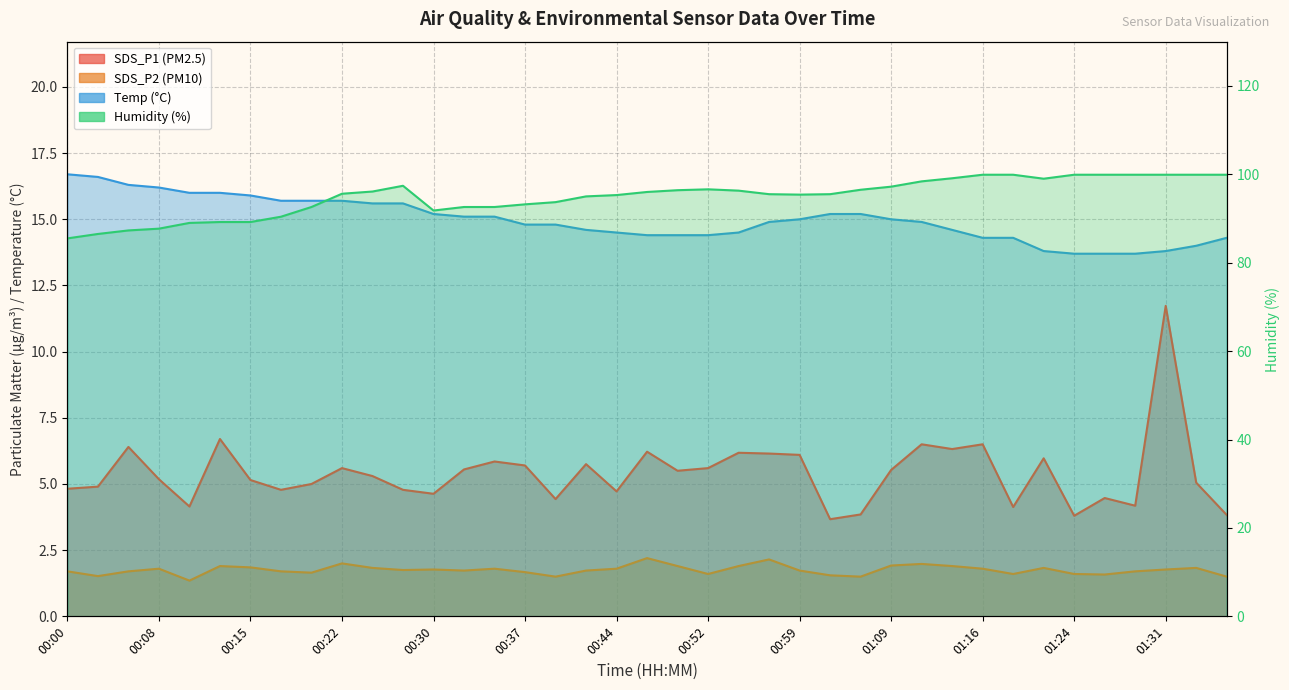

Which series has the widest spread of values?

Humidity